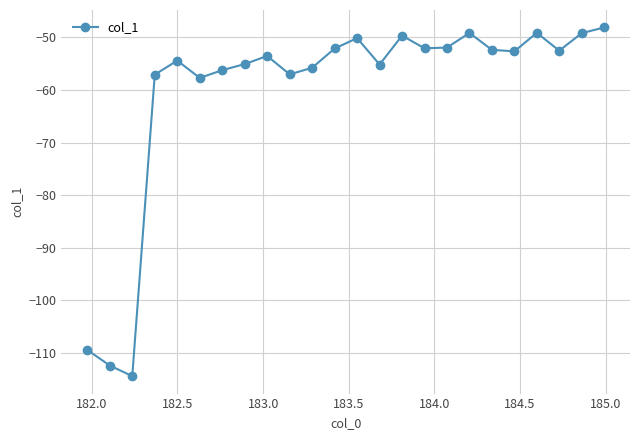

What is the greatest value displayed?

-48.1